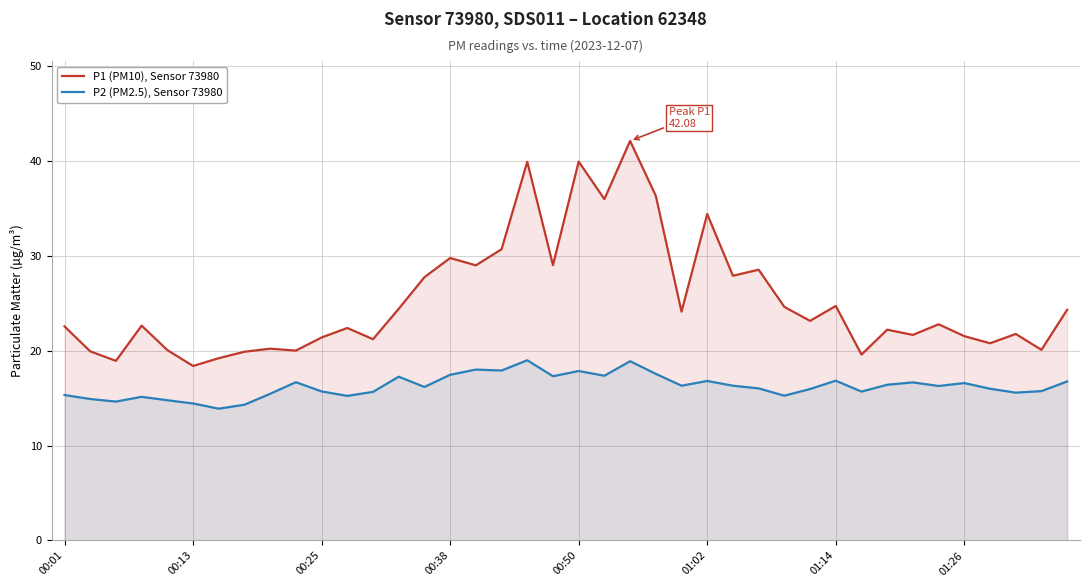

Reading left to right, list all the values displayed in this chart.

P1 (PM10), Sensor 73980: 22.6	19.9	18.9	22.6	20.1	18.4	19.2	19.9	20.2	20.0	21.4	22.4	21.2	24.4	27.7	29.8	29.0	30.7	39.9	29.0	39.9	36.0	42.1	36.3	24.1	34.4	27.9	28.5	24.6	23.1	24.7	19.6	22.2	21.6	22.8	21.5	20.8	21.8	20.1	24.3
P2 (PM2.5), Sensor 73980: 15.3	14.9	14.6	15.1	14.8	14.4	13.9	14.3	15.4	16.7	15.7	15.2	15.7	17.2	16.2	17.4	18.0	17.9	19.0	17.3	17.9	17.4	18.9	17.6	16.3	16.8	16.3	16.0	15.2	15.9	16.8	15.7	16.4	16.6	16.3	16.6	16.0	15.6	15.7	16.8